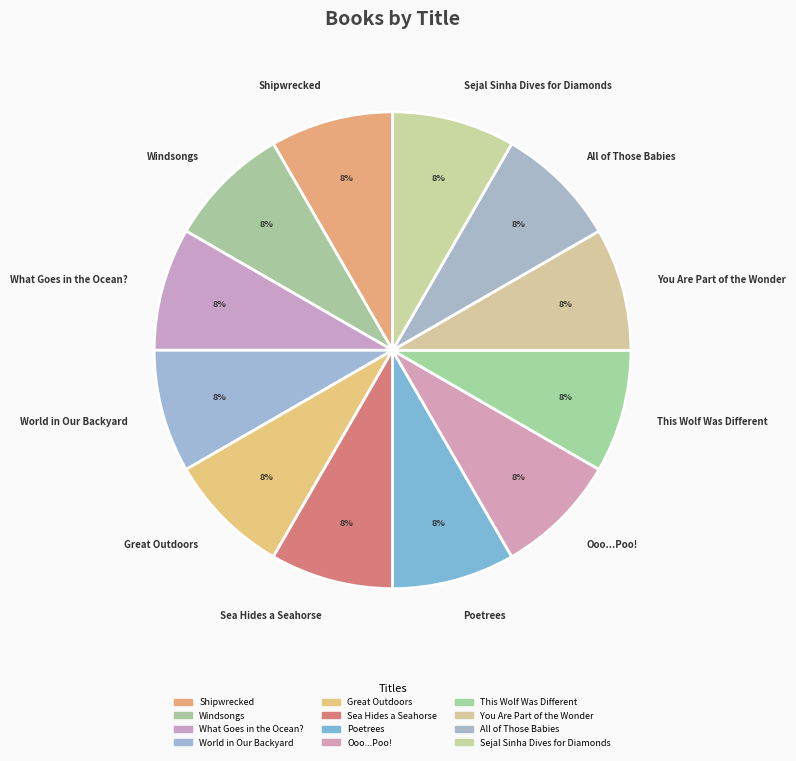

To the nearest percent, what is the difference between the Windsongs and Ooo...Poo! slice percentages?

0%